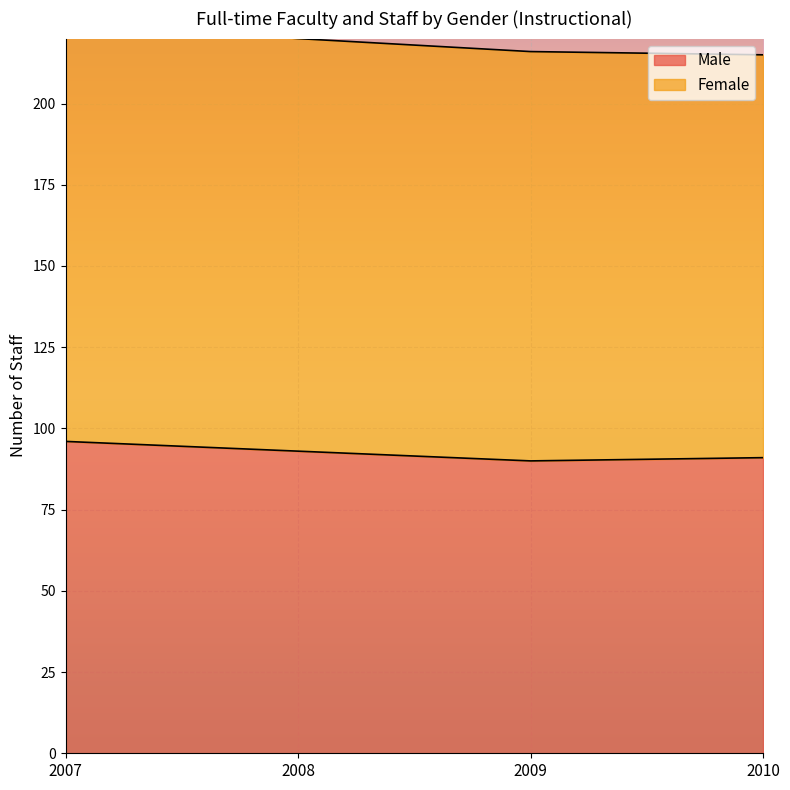

What is the change in value from 2007 to 2008?

-3